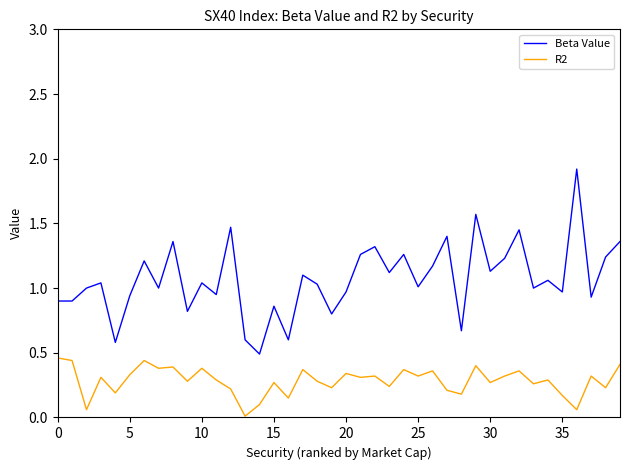

How many distinct data groups are displayed?

2